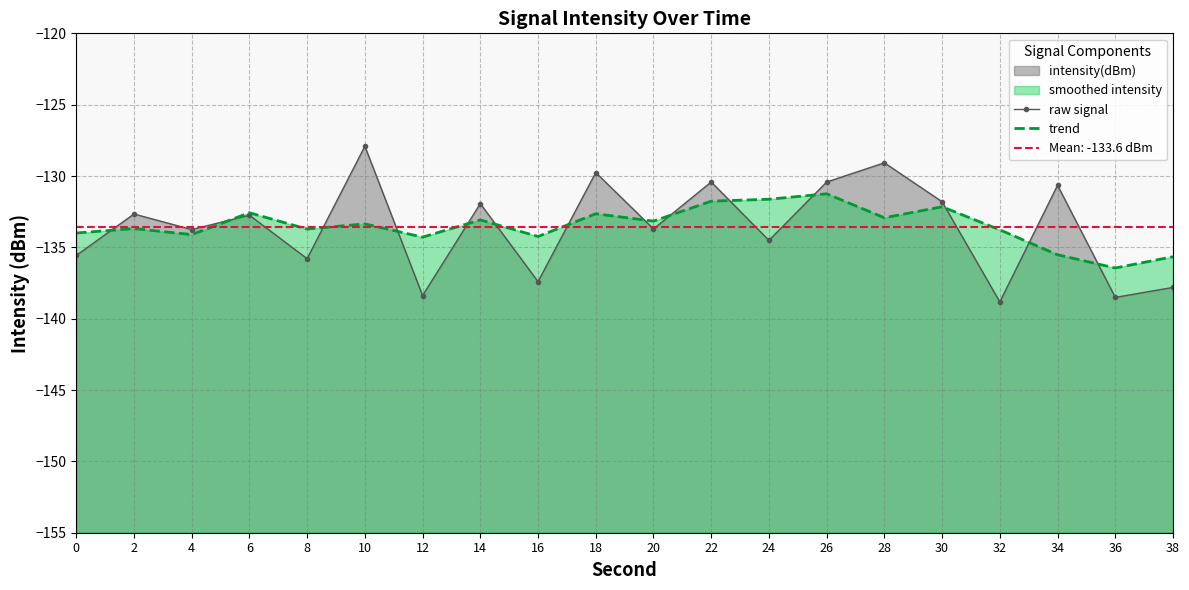

At which label does trend reach its peak?

26